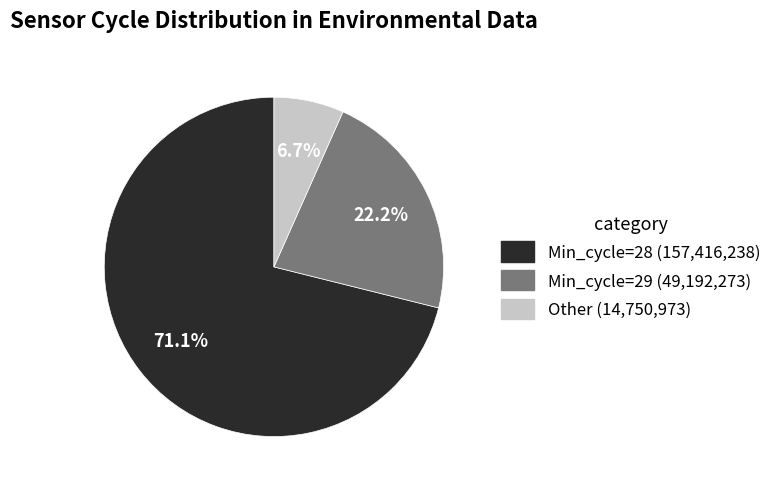

Which slice is the largest?

Min_cycle=28 (157,416,238)